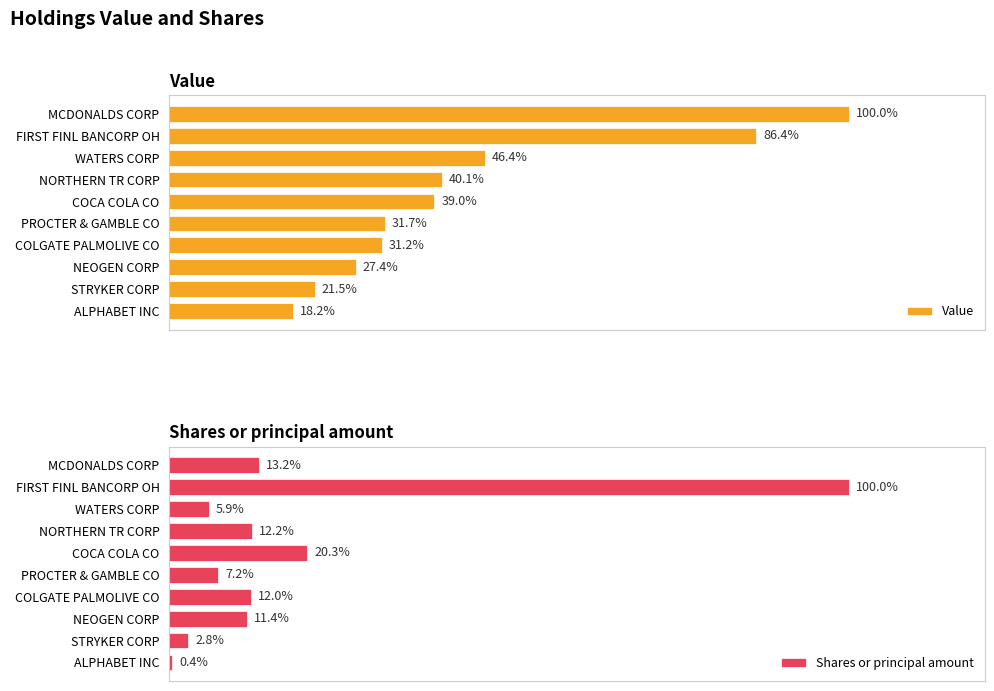

At which label is Value closest to 59?

WATERS CORP